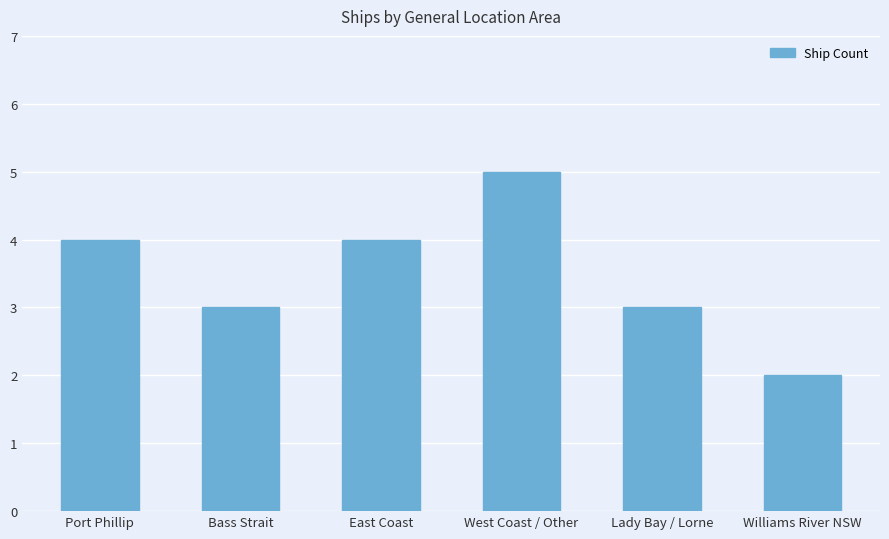

Count the values in the range 3 to 4.

4